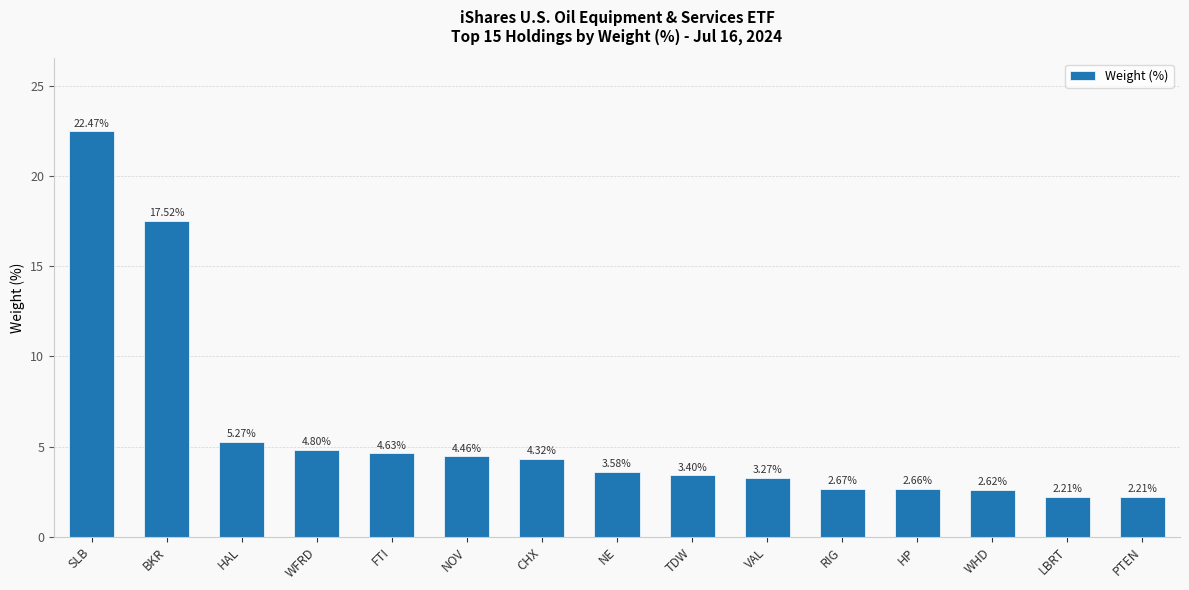

What is the label of the 15th bar from the right?

SLB